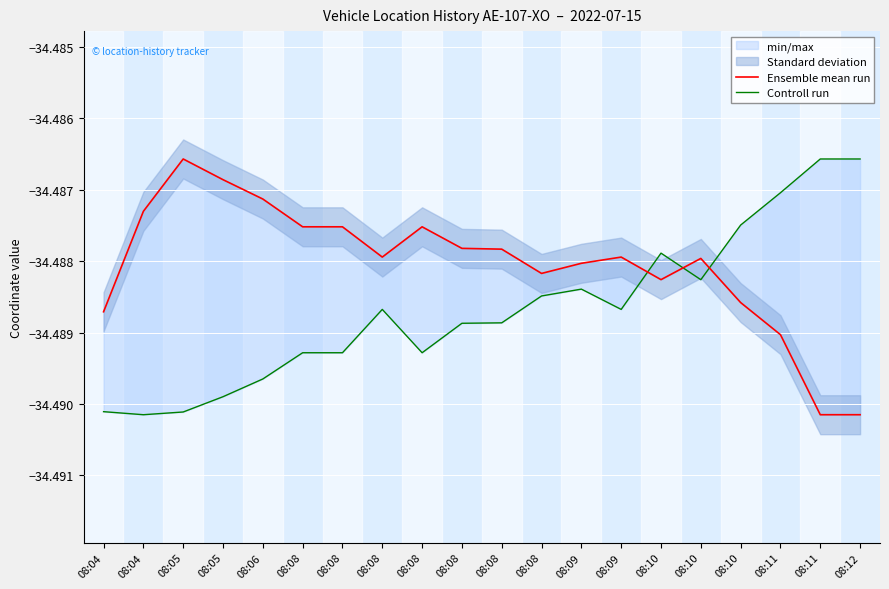

True or false: Controll run has a value of -34.5 at 08:09.

True